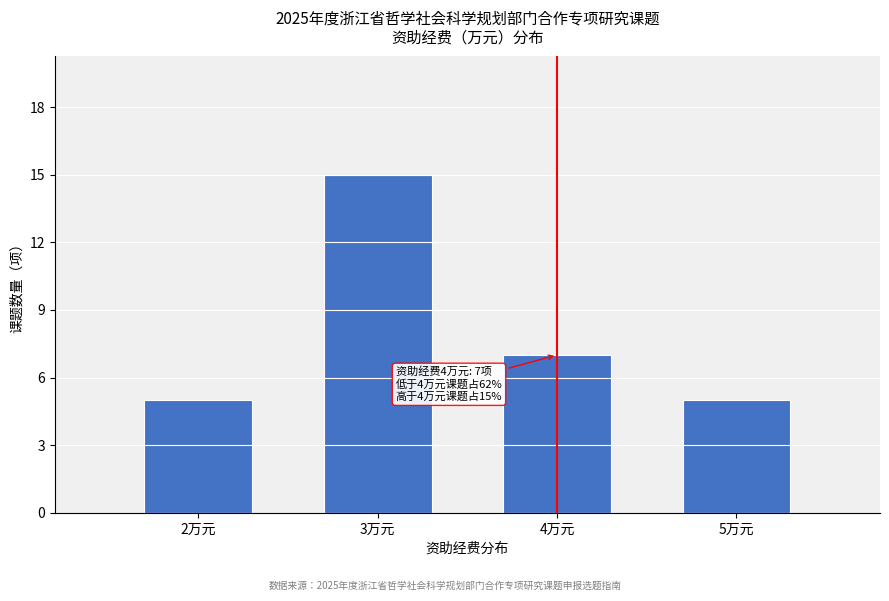

Reading left to right, what are all the values shown in this chart?

5	15	7	5